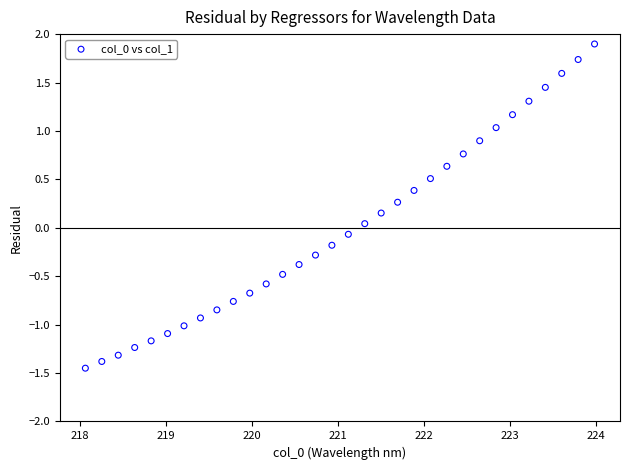

What is the range of X values (max minus min)?

5.9